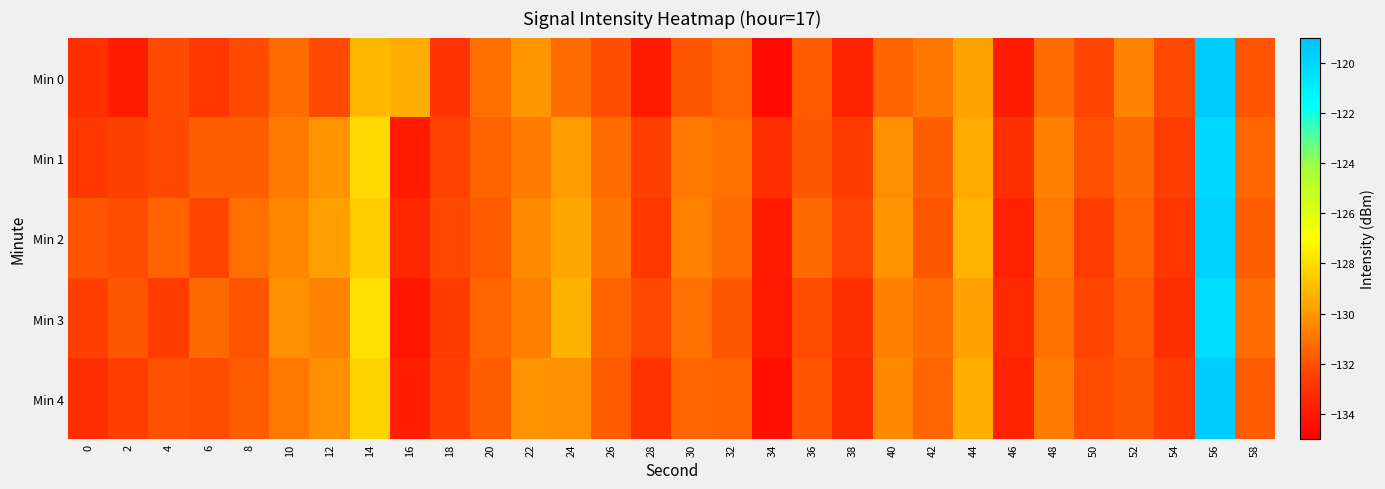

Which series changed the most between 0 and 30?

Min 1